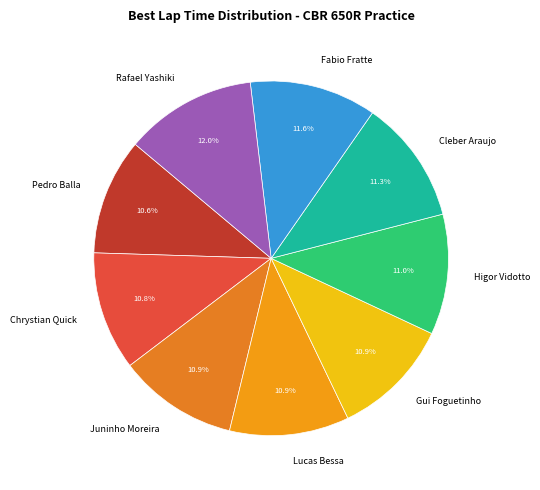

Approximately how many times larger is the value at Cleber Araujo compared to Pedro Balla?

1.1